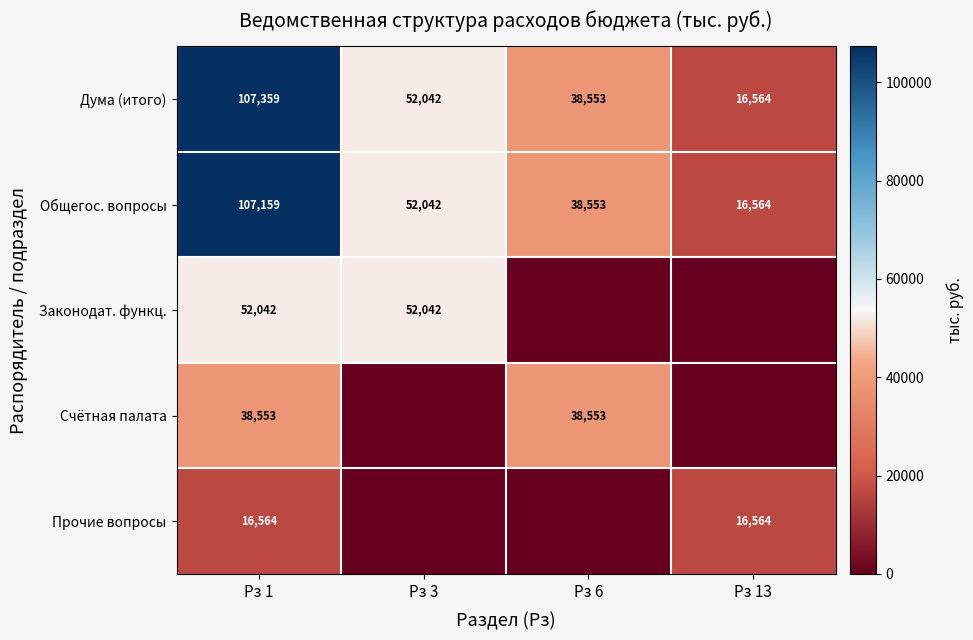

The Законодат. функц. series shows 30549 at Рз 1. True or false?

False